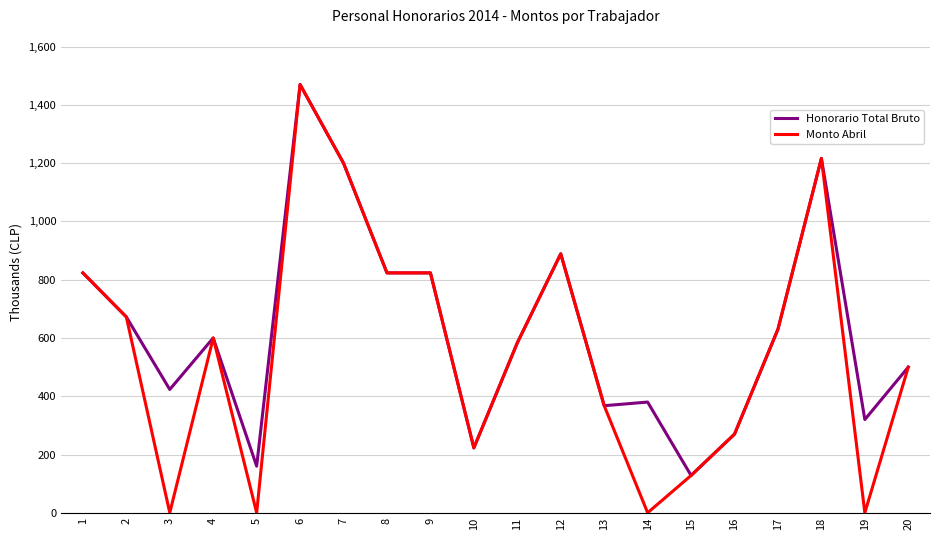

Is the value of Monto Abril at 2 greater than the value of Honorario Total Bruto at 17?

Yes